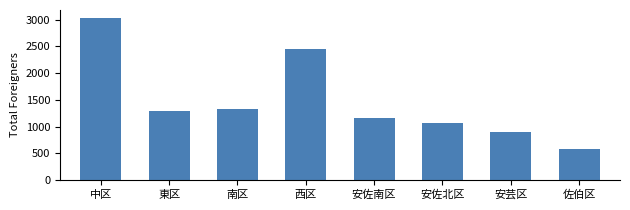

What position from the right is 西区?

5